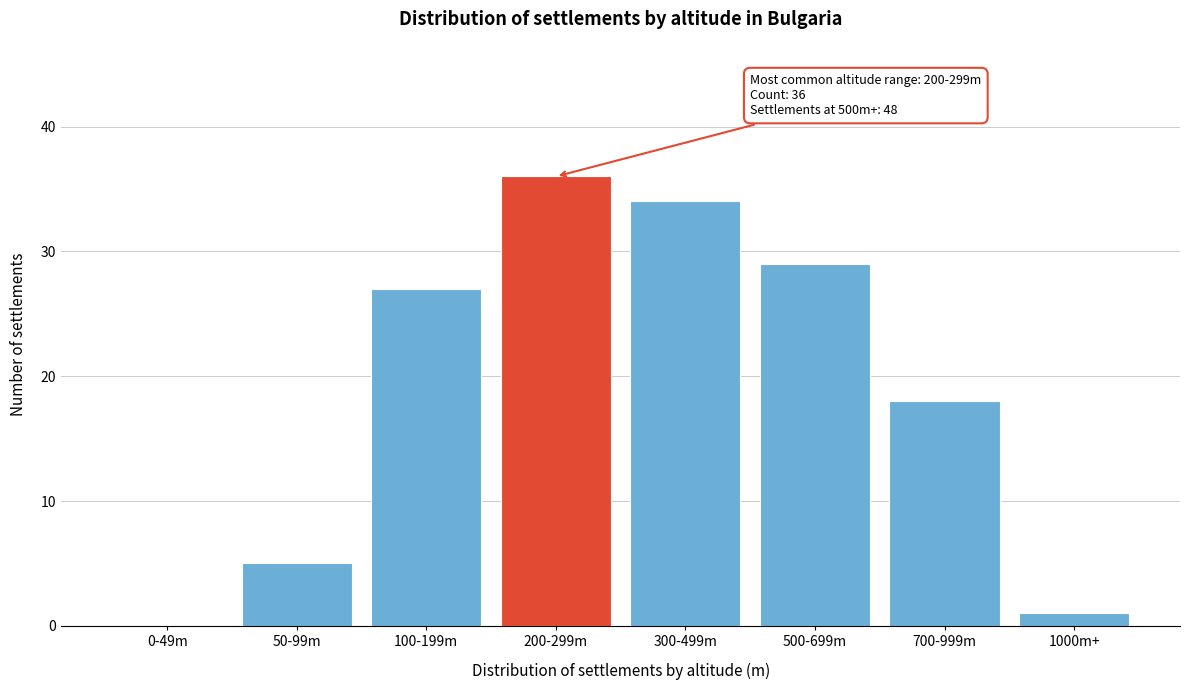

Reading right to left, transcribe all the data shown in this chart.

1000m+=1	700-999m=18	500-699m=29	300-499m=34	200-299m=36	100-199m=27	50-99m=5	0-49m=0